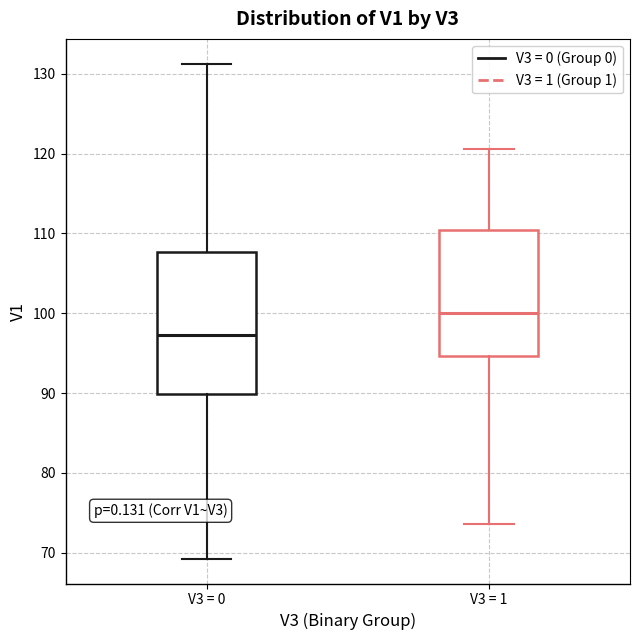

Where does the lower whisker of the box for V3 = 1 end on the y-axis? The values are not printed on the chart, so give them approximately, as read against the axis.

74